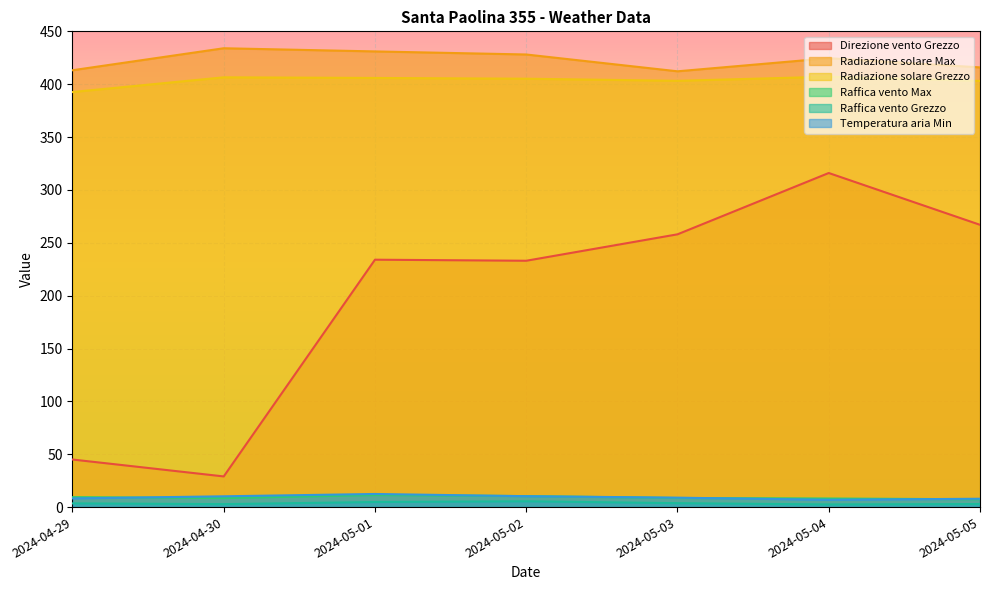

What is the label of the 1st point from the left?

2024-04-29